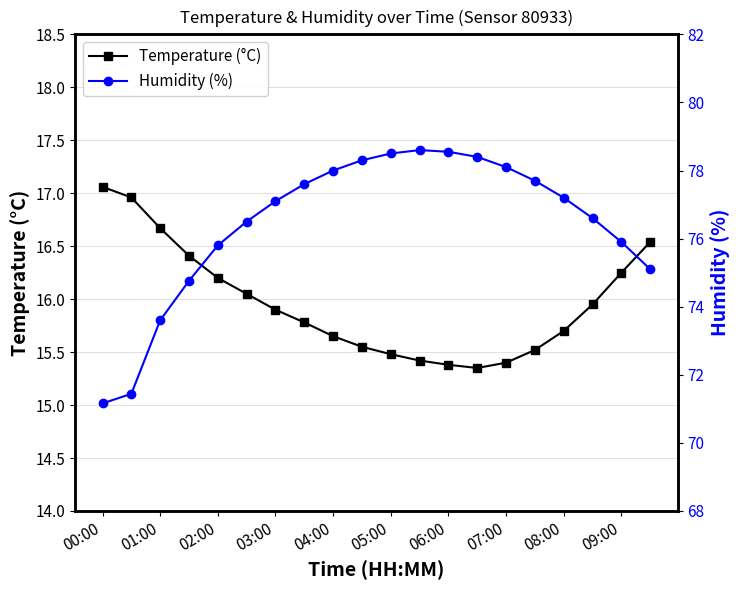

The Temperature (°C) series shows 15.9 at 03:00. True or false?

True